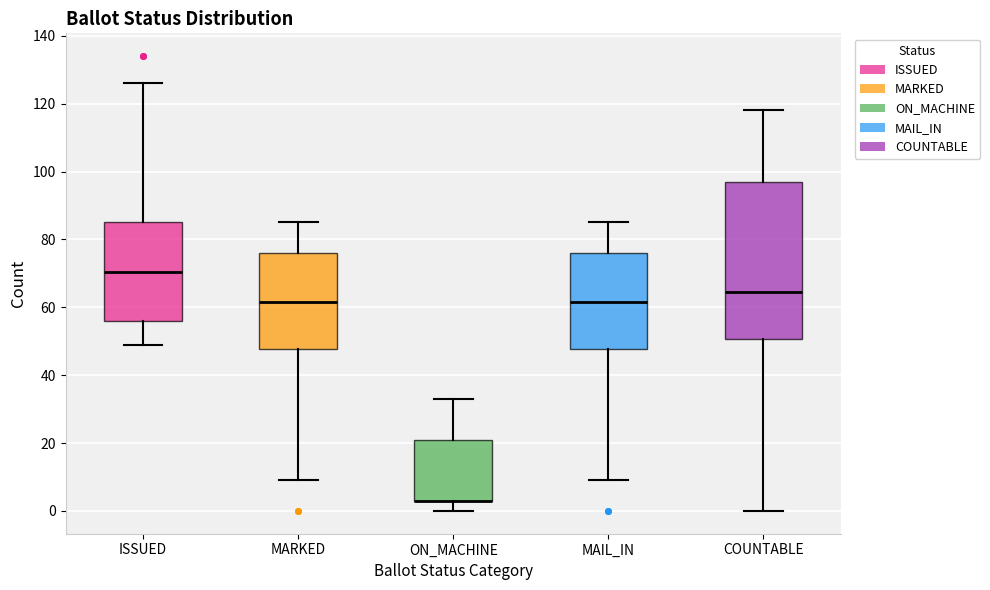

Reading left to right, read every box against the y-axis: the position of its median line, the range the box covers, and the ends of its whiskers. The values are not printed on the chart, so give them approximately, as read against the axis.

ISSUED: median 70, box 56 to 86, whiskers 50 to 126
MARKED: median 62, box 48 to 76, whiskers 10 to 86
ON_MACHINE: median 4 (drawn on the box's lower edge), box 4 to 22, whiskers 0 to 34
MAIL_IN: median 62, box 48 to 76, whiskers 10 to 86
COUNTABLE: median 64, box 50 to 98, whiskers 0 to 118